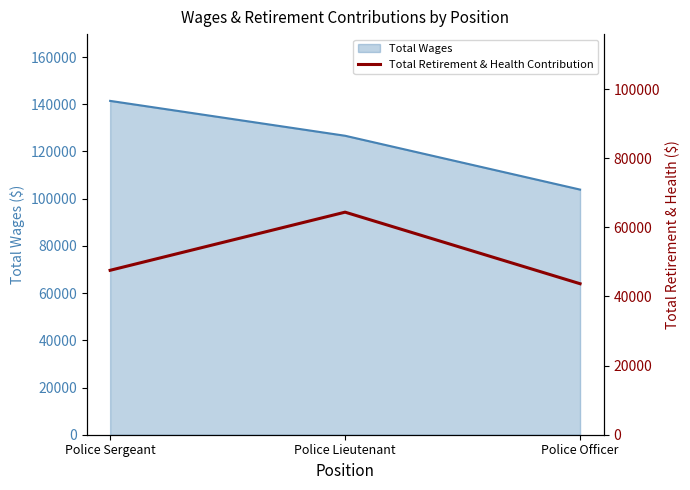

How many lines are shown in the chart?

1